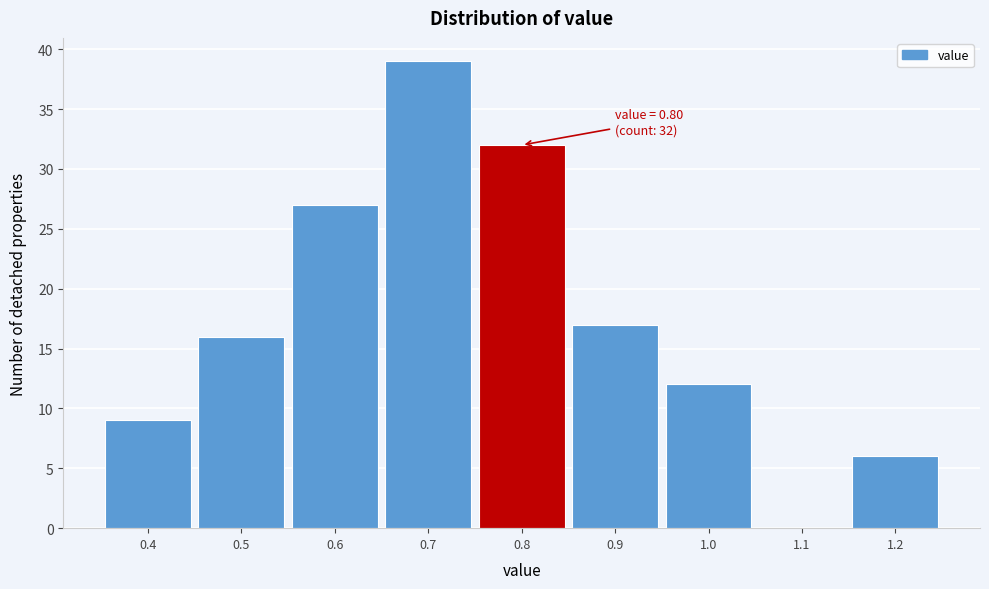

Which range on the x-axis has the tallest bar?

0.65 to 0.75